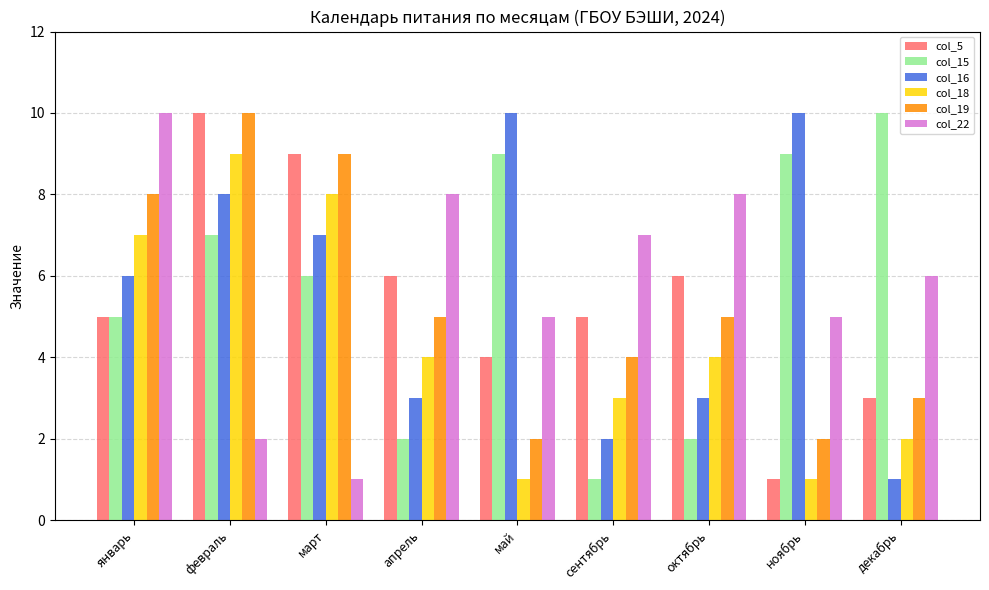

Reading right to left, what are all the values shown in this chart?

col_5: 3	1	6	5	4	6	9	10	5
col_15: 10	9	2	1	9	2	6	7	5
col_16: 1	10	3	2	10	3	7	8	6
col_18: 2	1	4	3	1	4	8	9	7
col_19: 3	2	5	4	2	5	9	10	8
col_22: 6	5	8	7	5	8	1	2	10